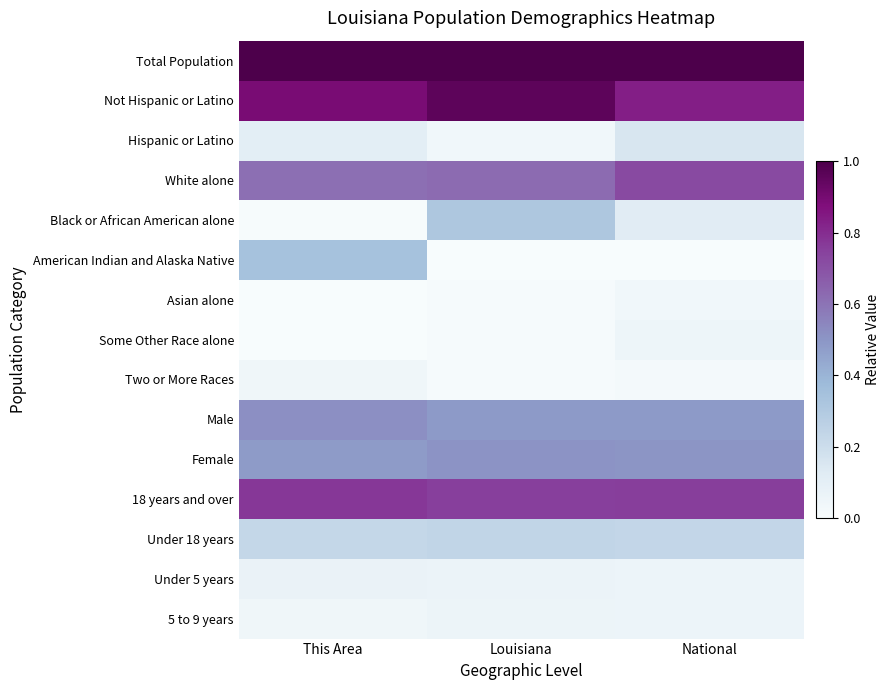

Which series changed the most between This Area and Louisiana?

American Indian and Alaska Native